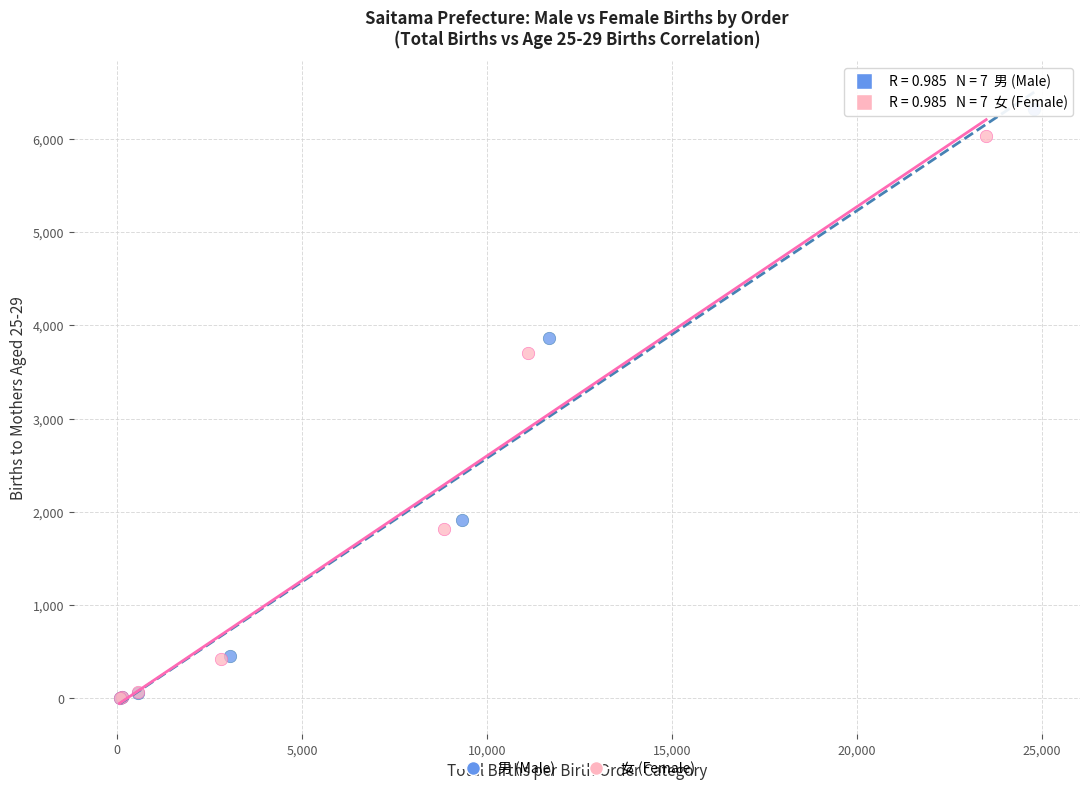

Which series has the widest spread of Y values?

男 (Male)